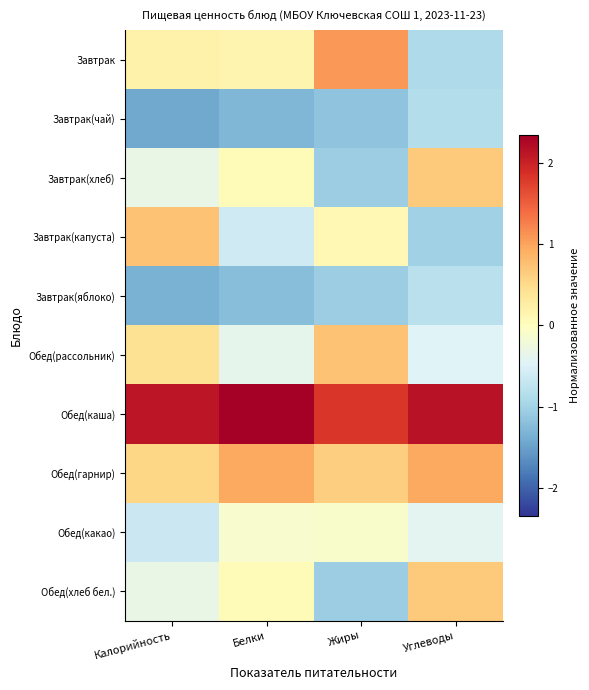

Which category has the lowest value across all series?

Калорийность